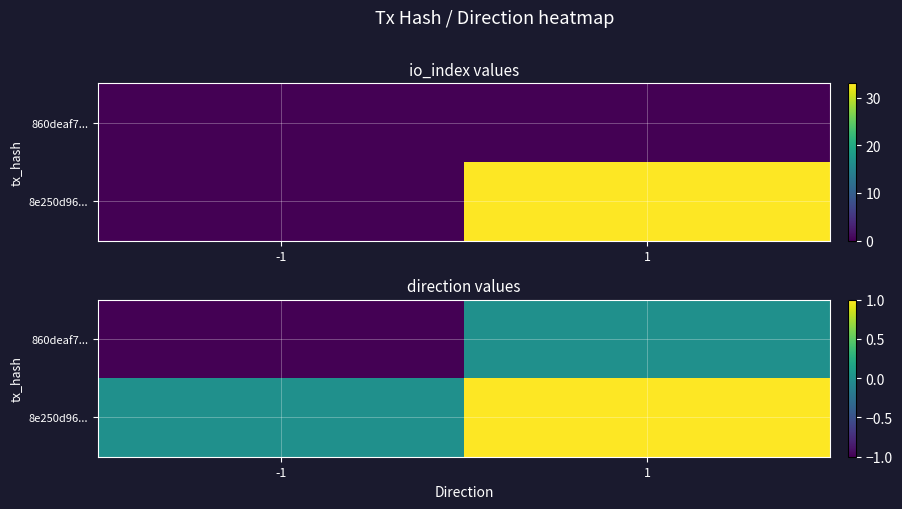

Rank the categories by 860deaf7... value from lowest to highest.

-1, 1